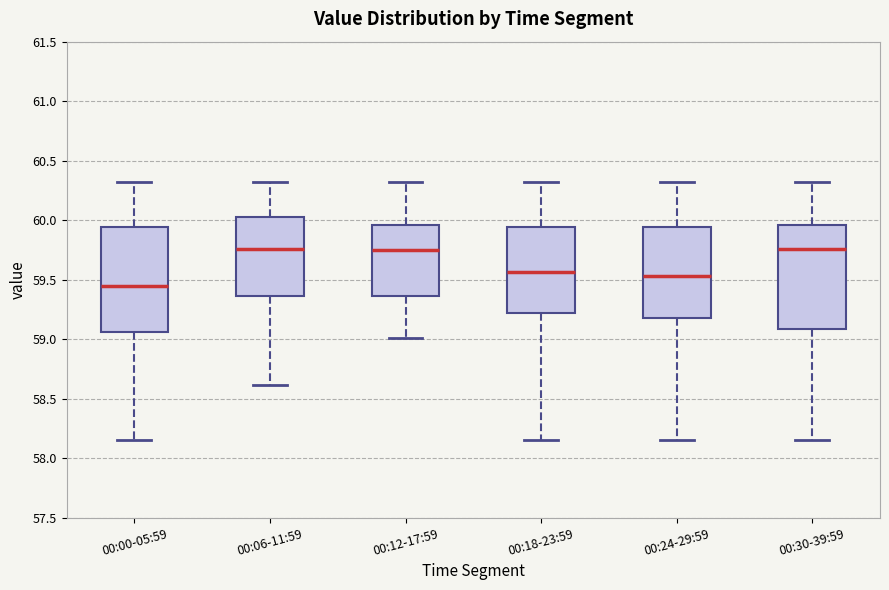

Which box has the lowest median line?

00:00-05:59